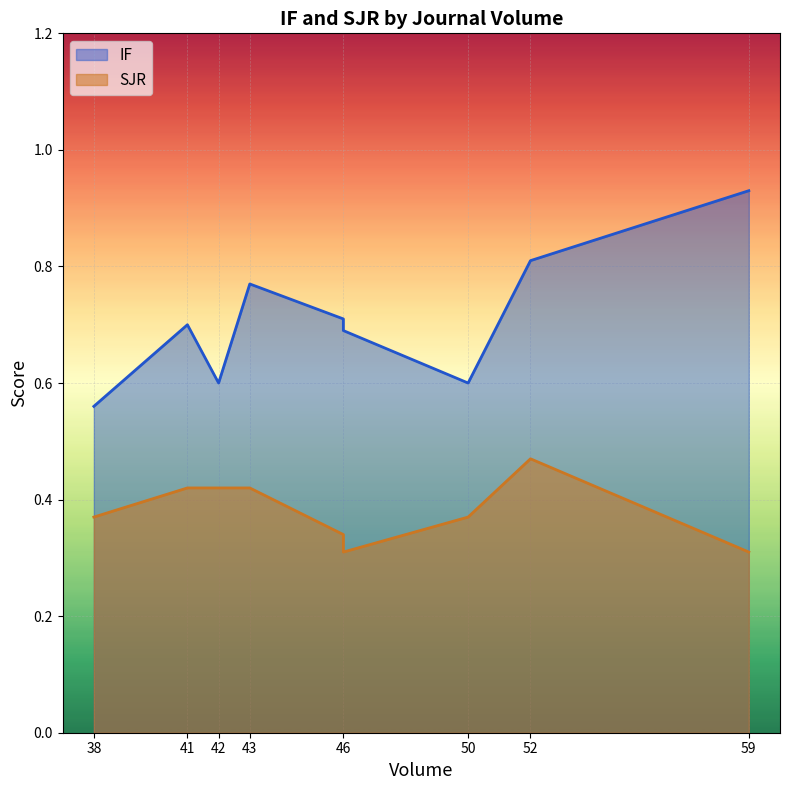

True or false: SJR has a value of 0.6 at 43.

False